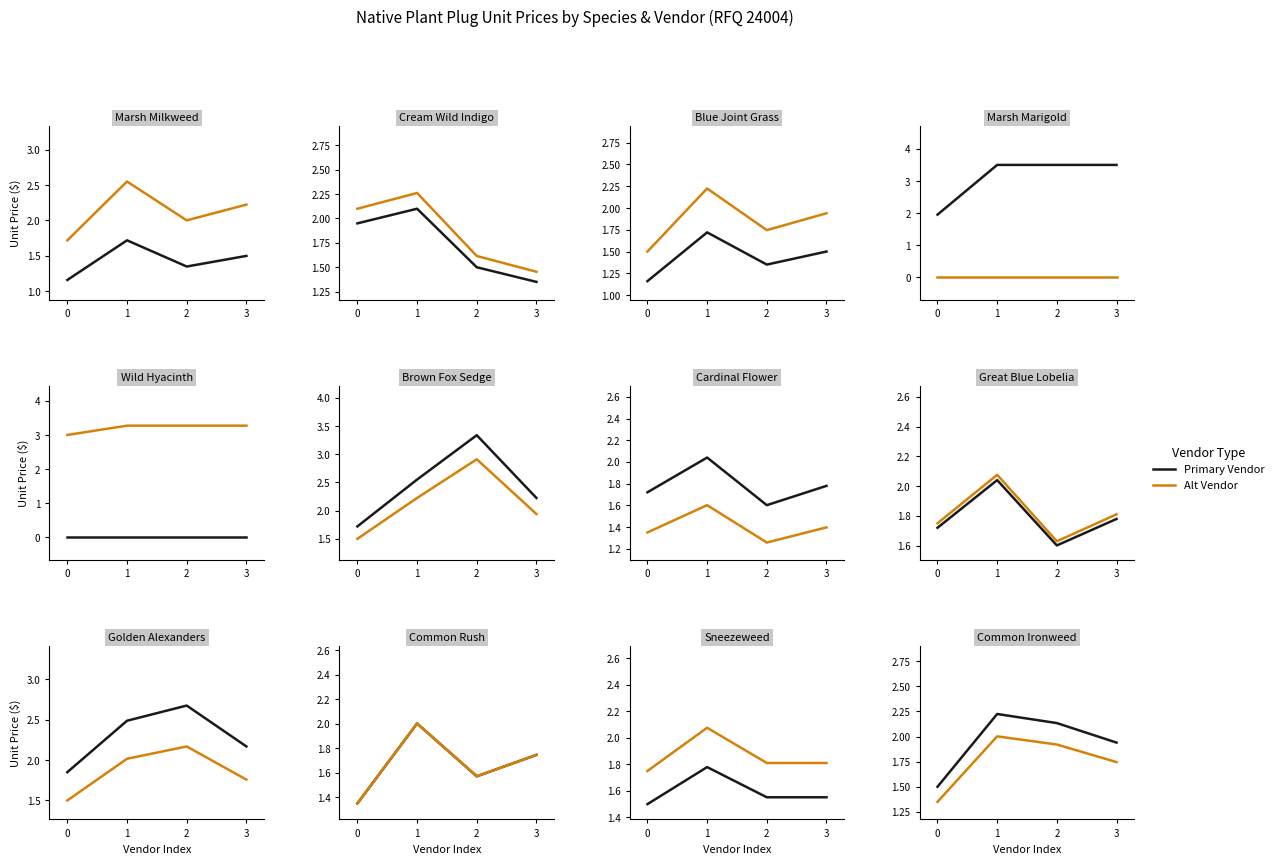

What is the total value across all series at 2?

4.1